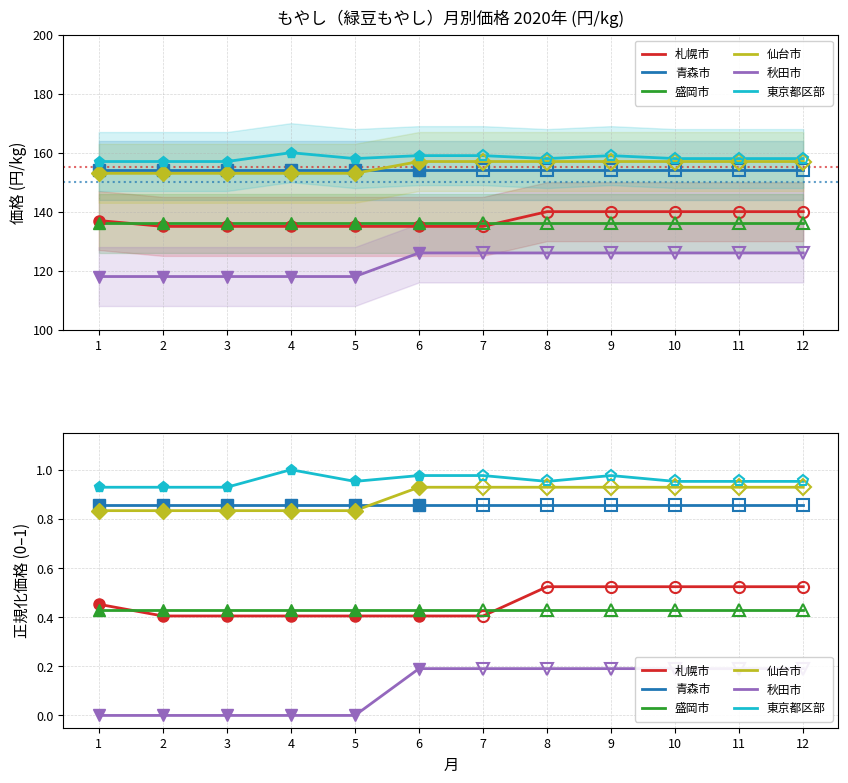

Between 9 and 11, which series saw the biggest shift?

東京都区部